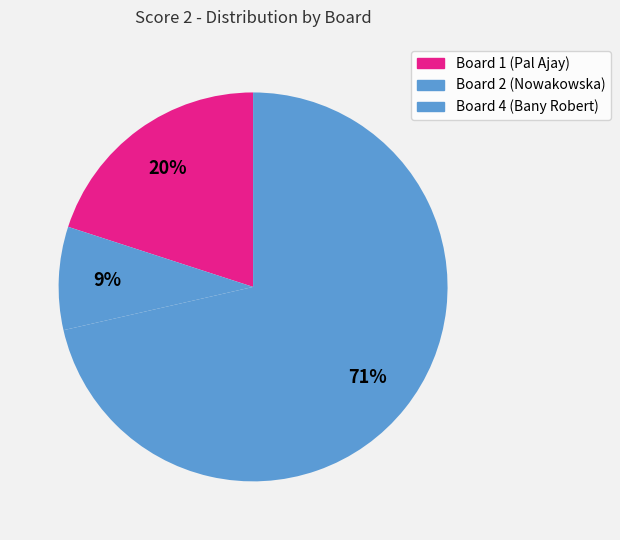

How many slices are in this pie chart?

3